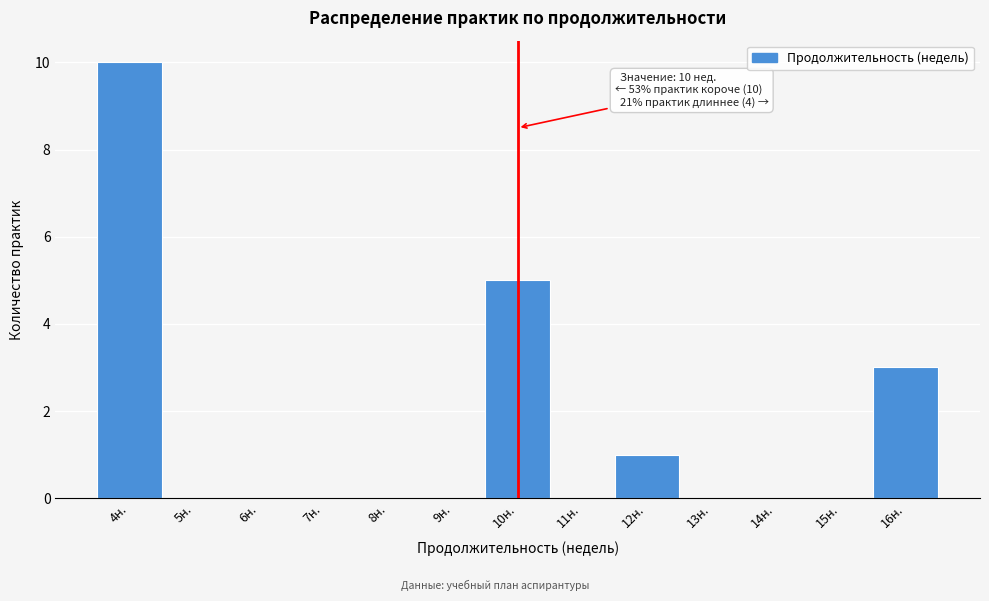

Which range on the x-axis has the tallest bar?

3.5 to 4.5